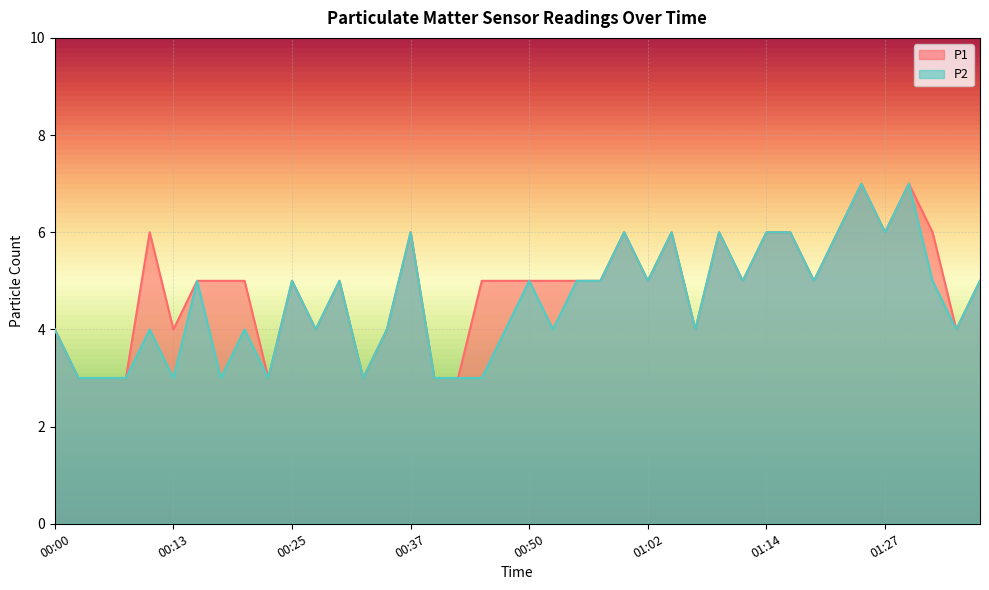

True or false: P2 and P1 intersect in this chart.

False